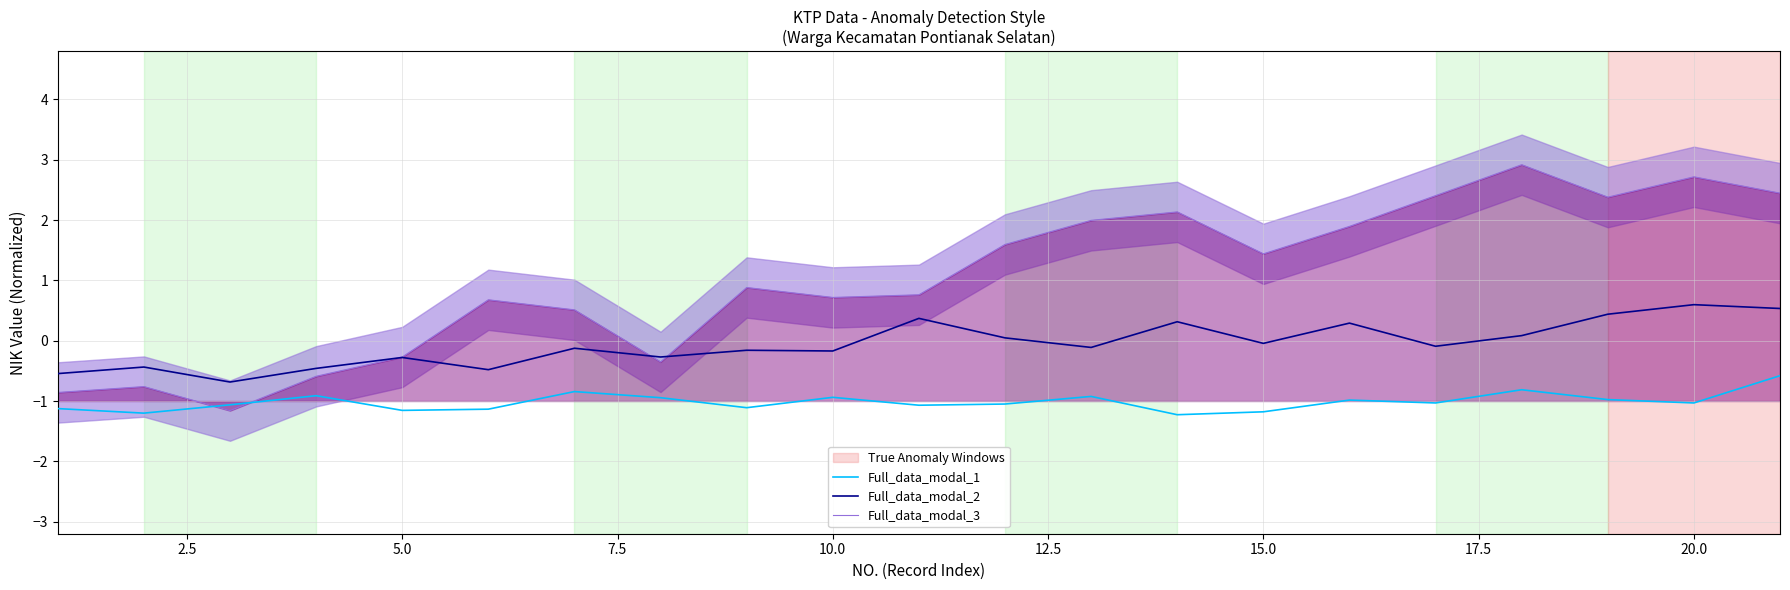

What is the highest value of the Full_data_modal_1 series?

-0.6